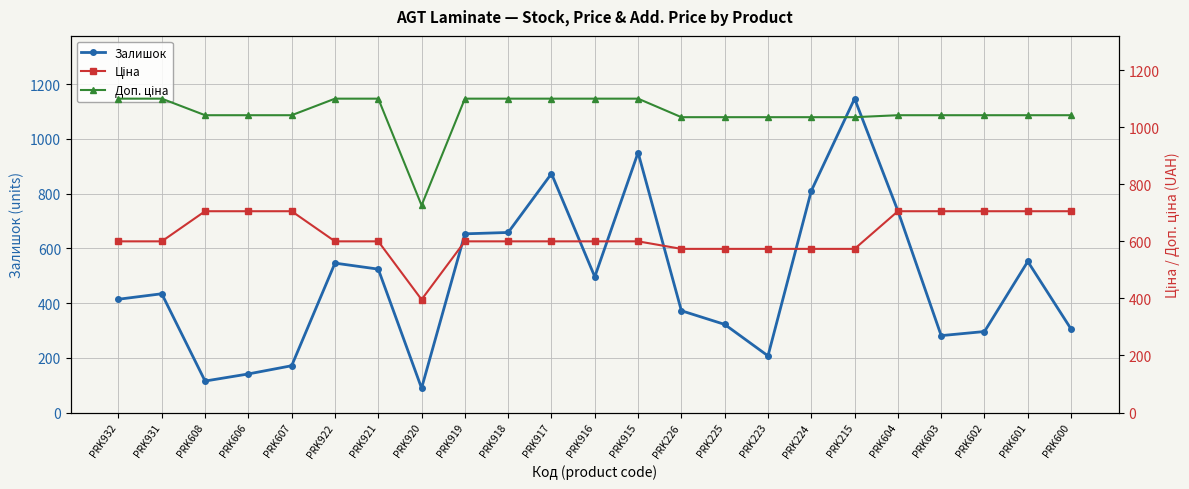

What is the difference between the maximum and minimum values in the Залишок series?

1058